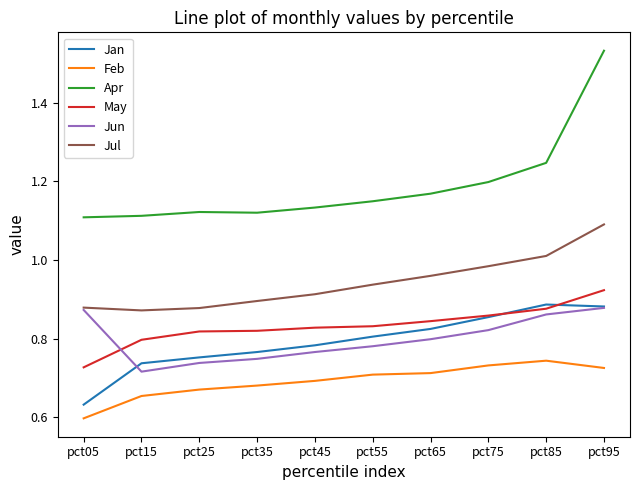

At which category is the sum across all series the highest?

pct95